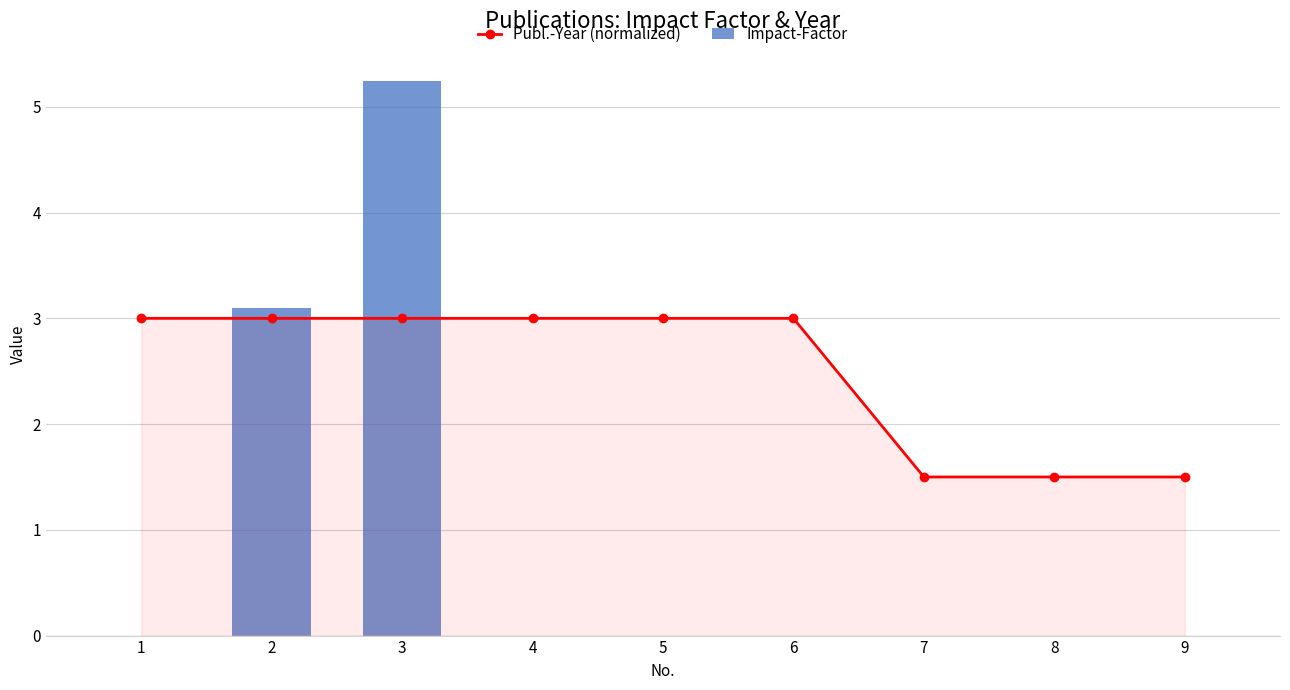

Where is Publ.-Year (normalized) nearest to the value 2?

7